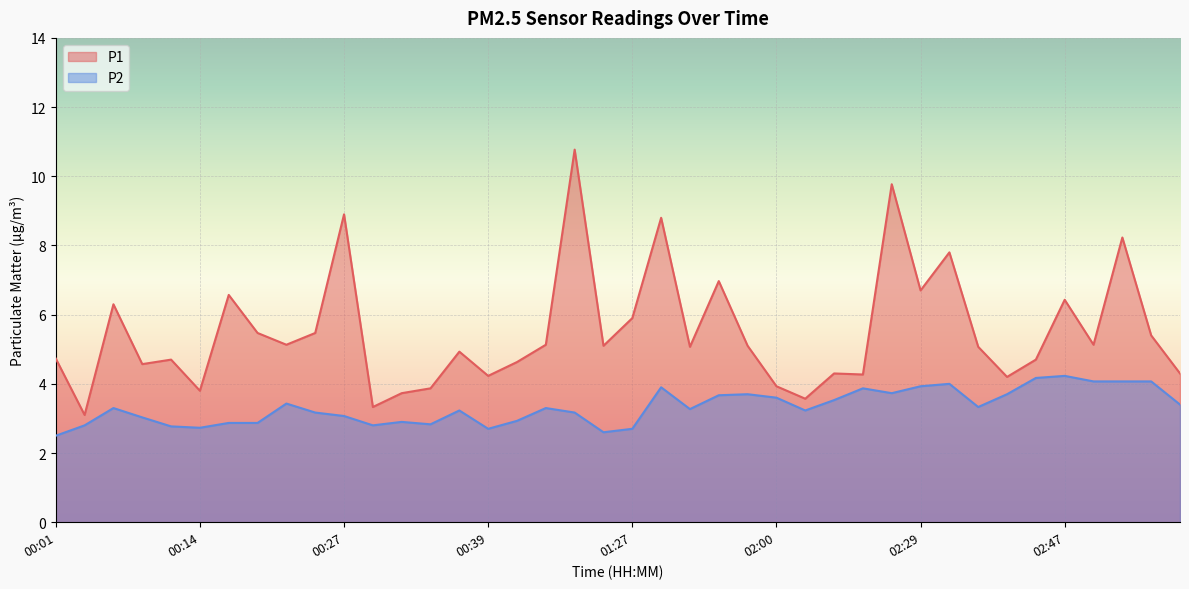

What is the label of the 31st point from the left?

02:29